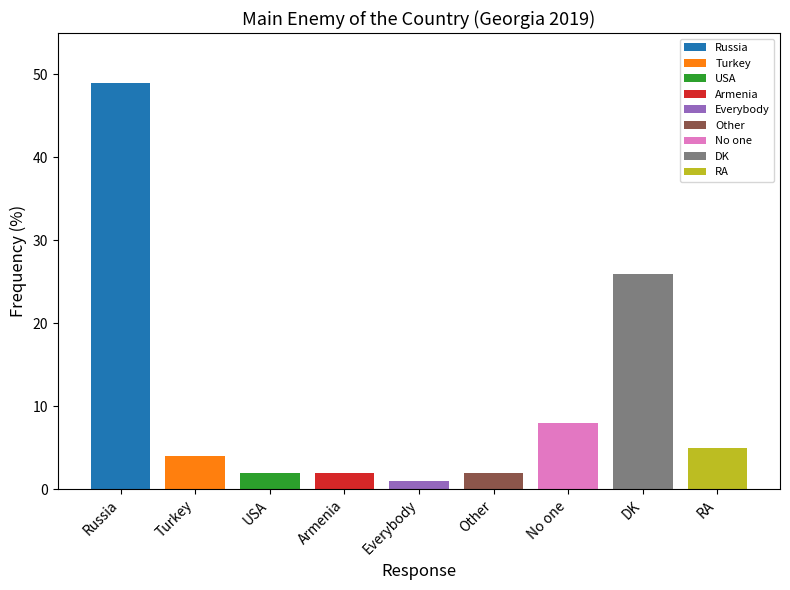

What is the difference between the values at RA and DK?

21